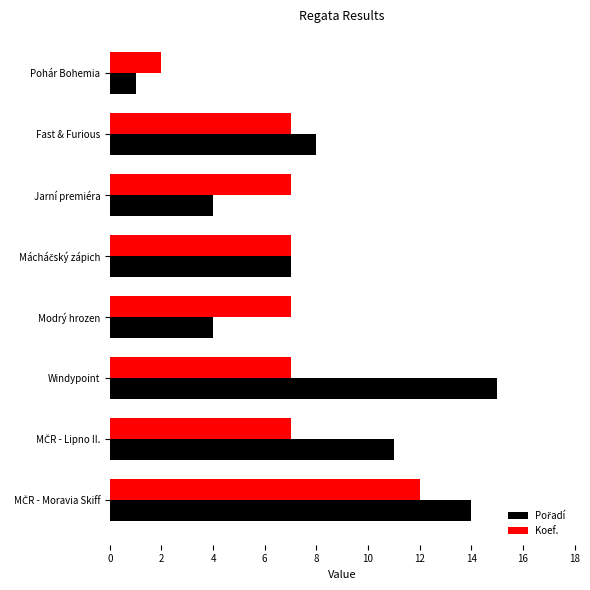

Which label corresponds to the largest value in the chart?

Windypoint